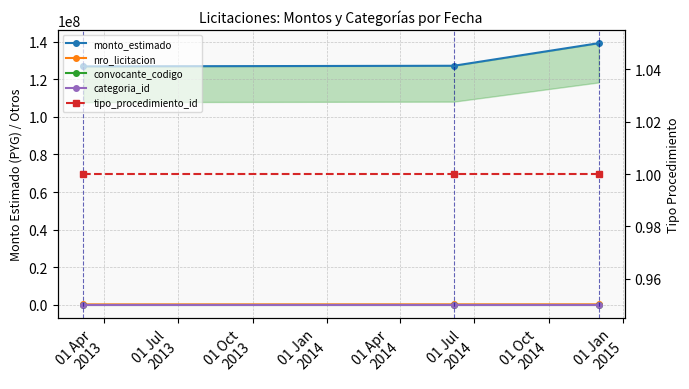

What value does the convocante_codigo series have at 01 Apr
2013?

101